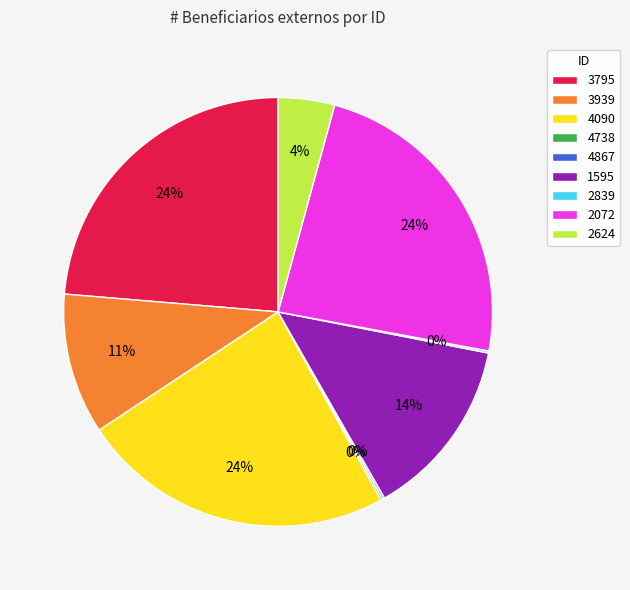

What percentage is the 3795 slice, to the nearest percent?

24%